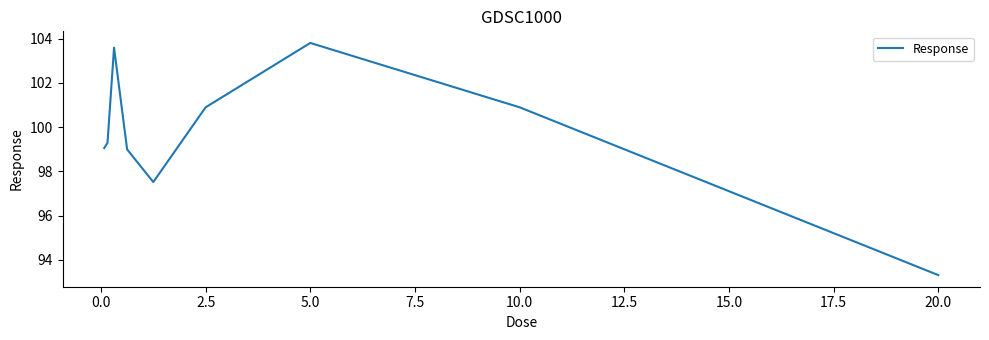

What is the greatest value displayed?

103.8